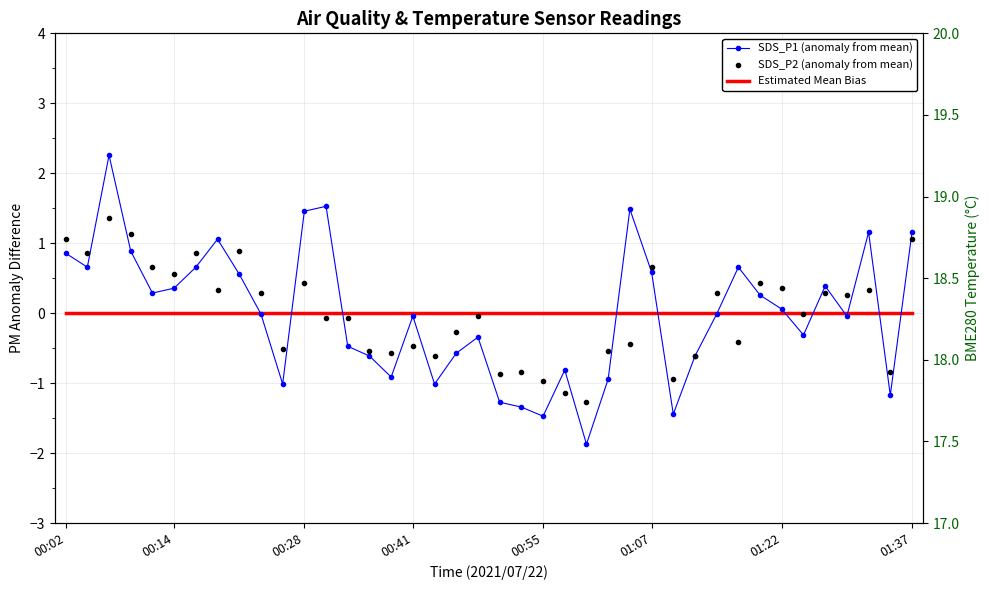

Rank the series at 17 from lowest to highest value.

SDS_P1 (anomaly from mean), SDS_P2 (anomaly from mean), Estimated Mean Bias